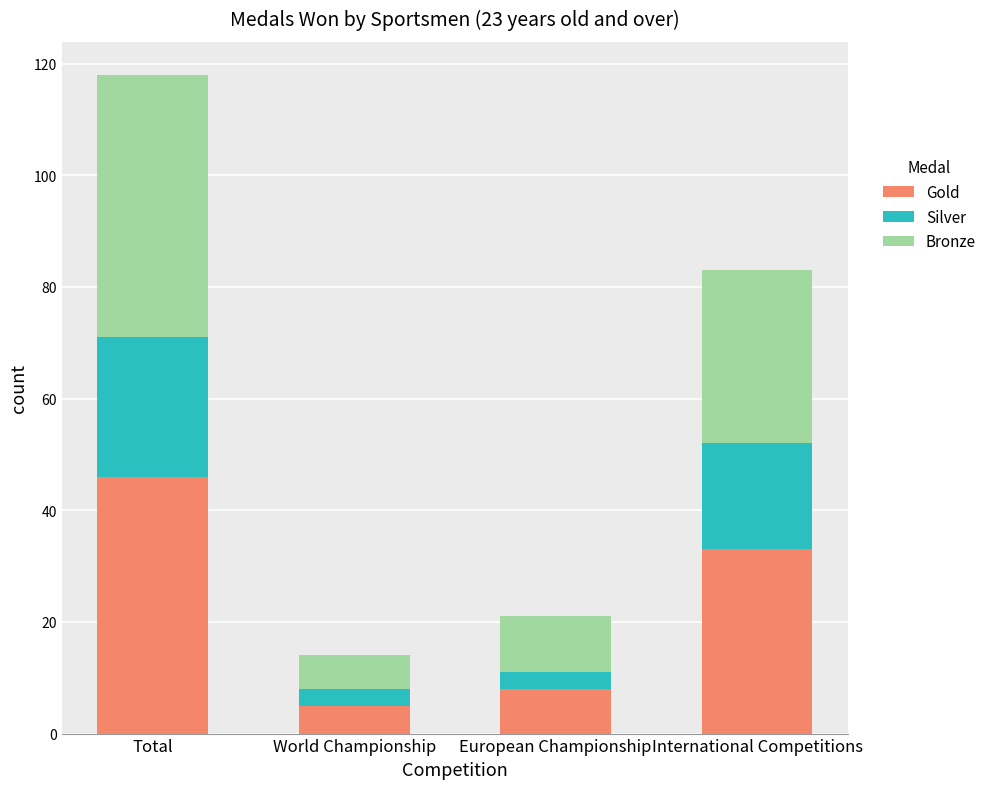

What is the total value across all series at European Championship?

21